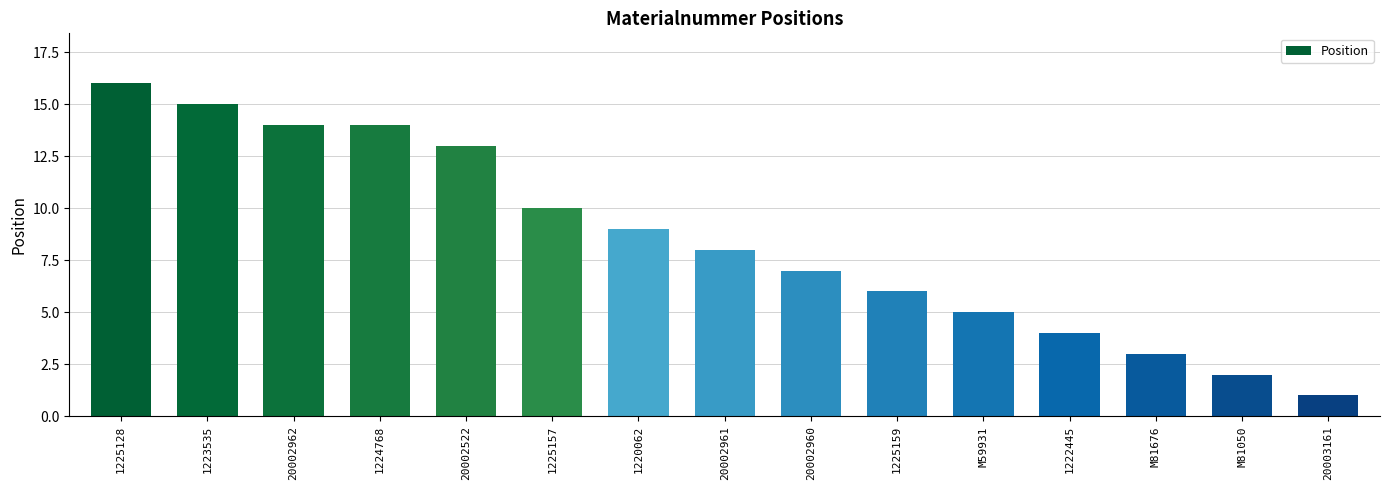

Approximately how many times larger is the value at 1225159 compared to 1224768?

0.4